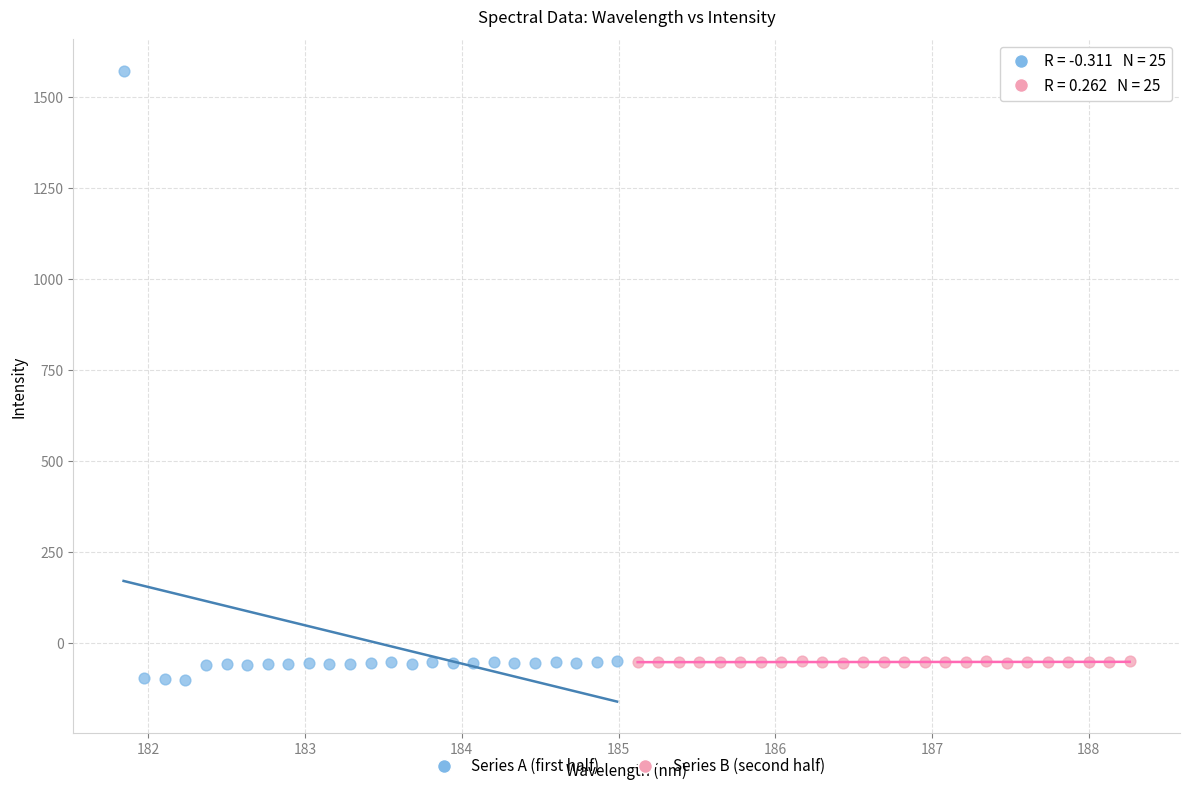

Which series reaches the maximum Y coordinate?

Series A (first half)